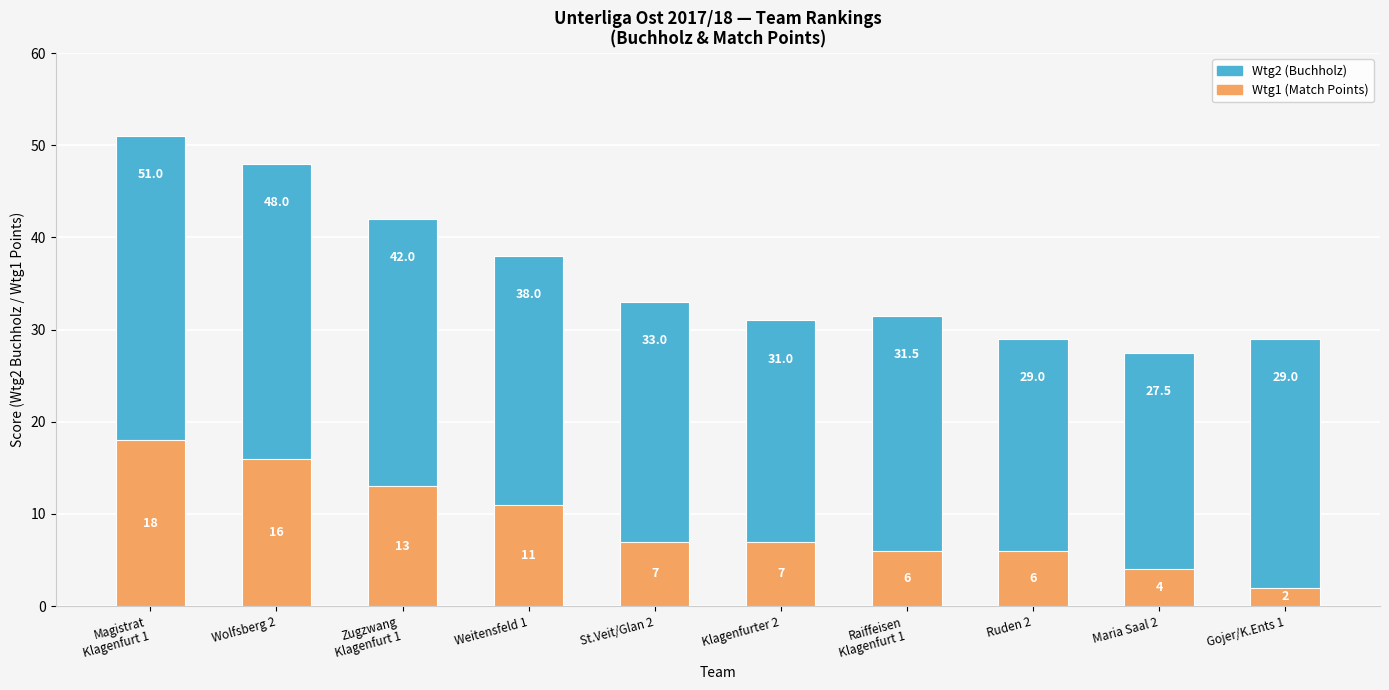

What is the spread (max minus min) of values at Ruden 2?

23.0